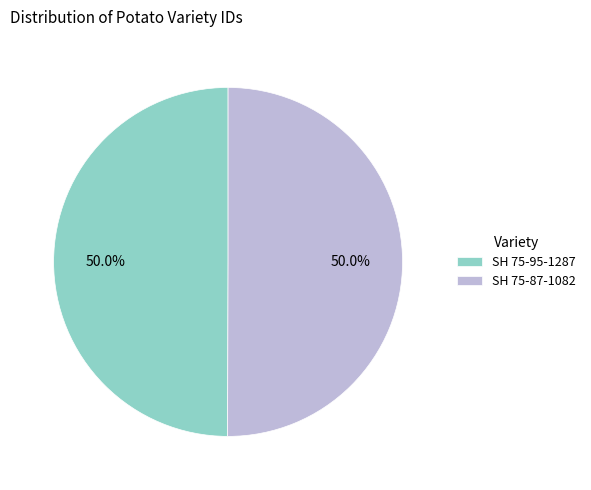

What is the ratio of the value at SH 75-95-1287 to the value at SH 75-87-1082?

1.0